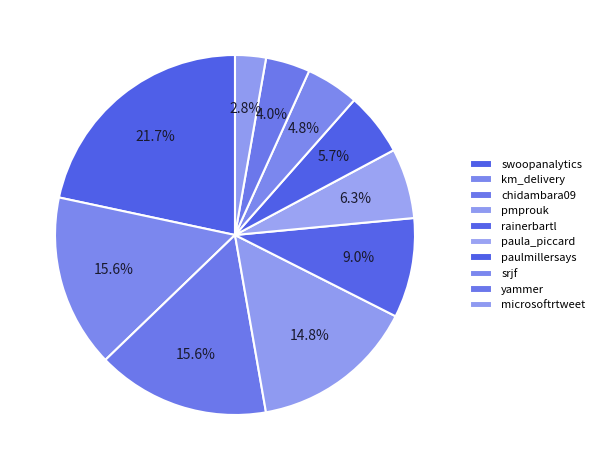

Is microsoftrtweet the majority of the pie?

No